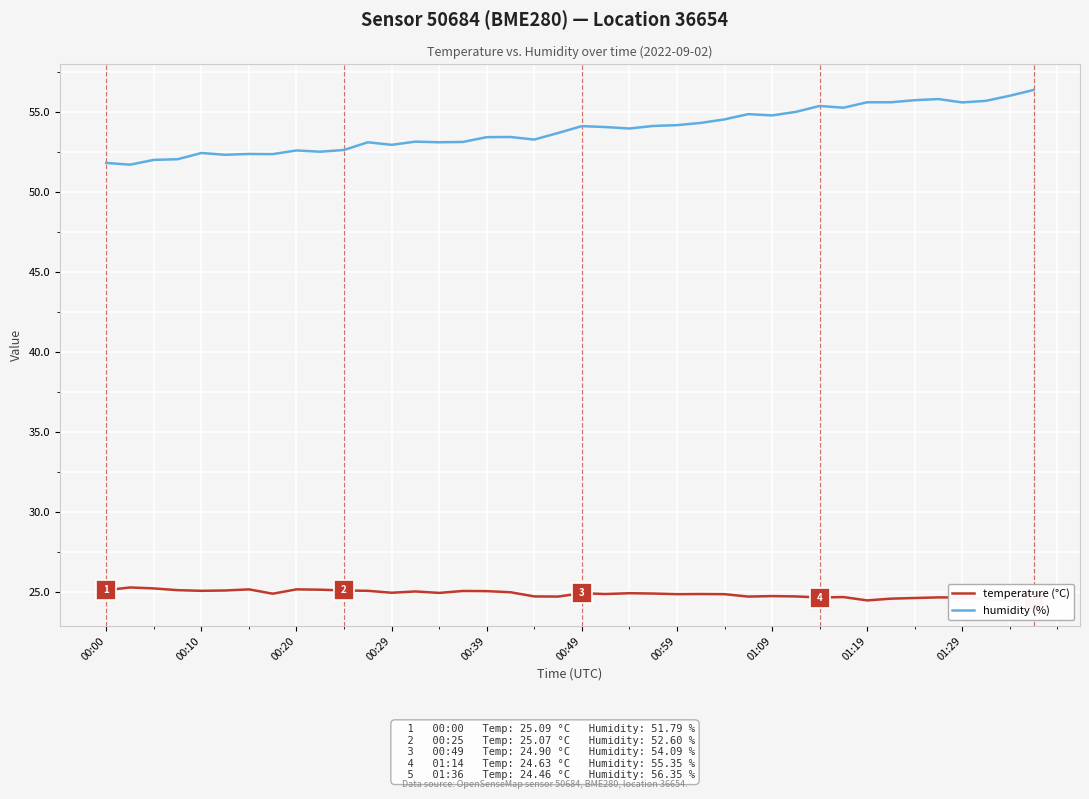

At how many categories does at least one series exceed 31?

40